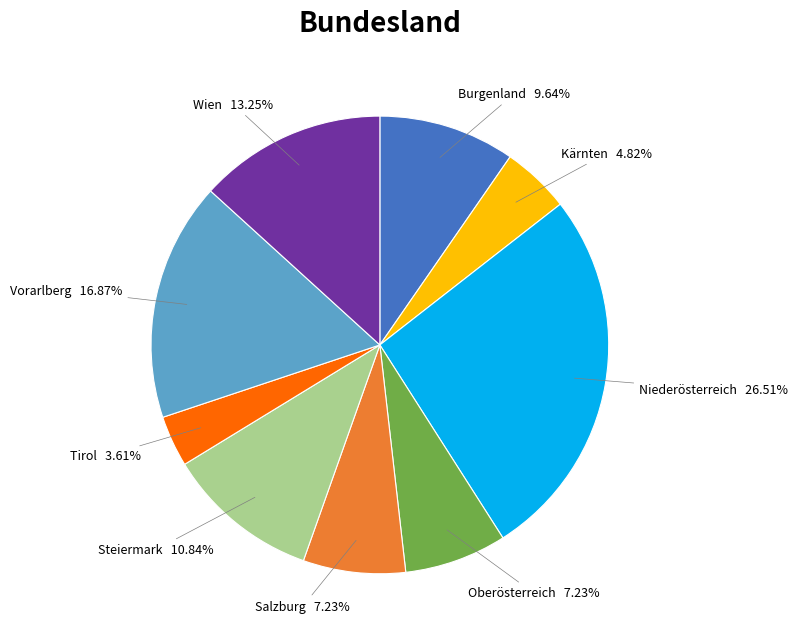

Is it true that Steiermark is 3% of the pie?

False